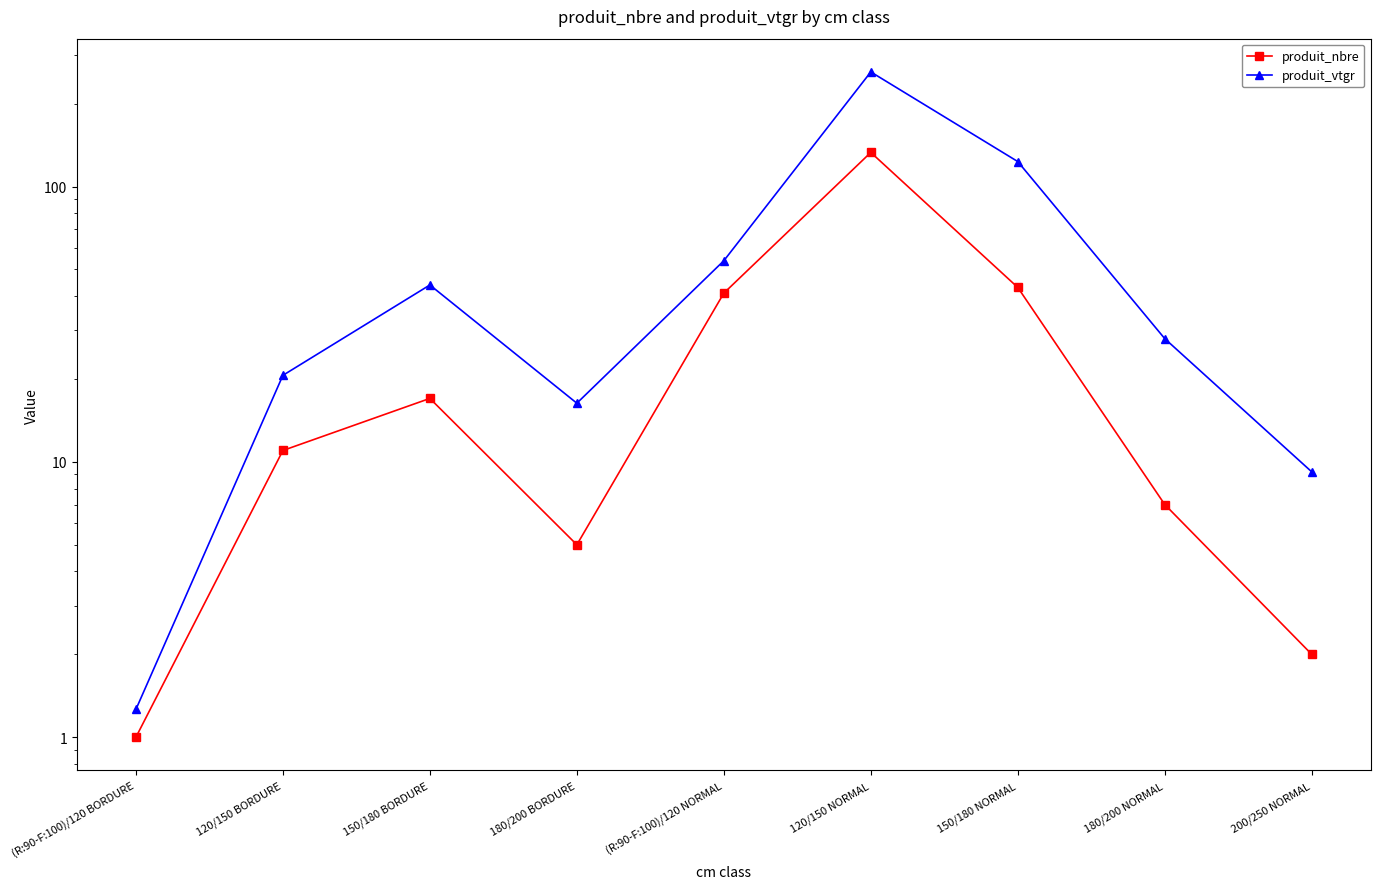

How many distinct data groups are displayed?

2